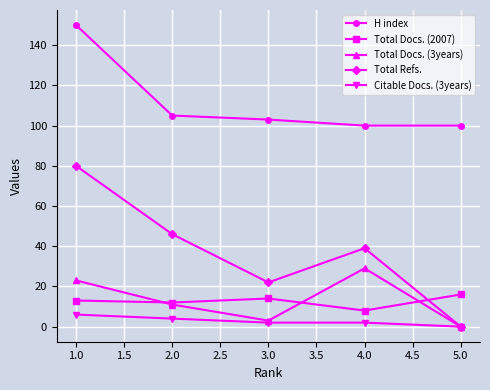

What is the label of the 4th point from the right?

2.0